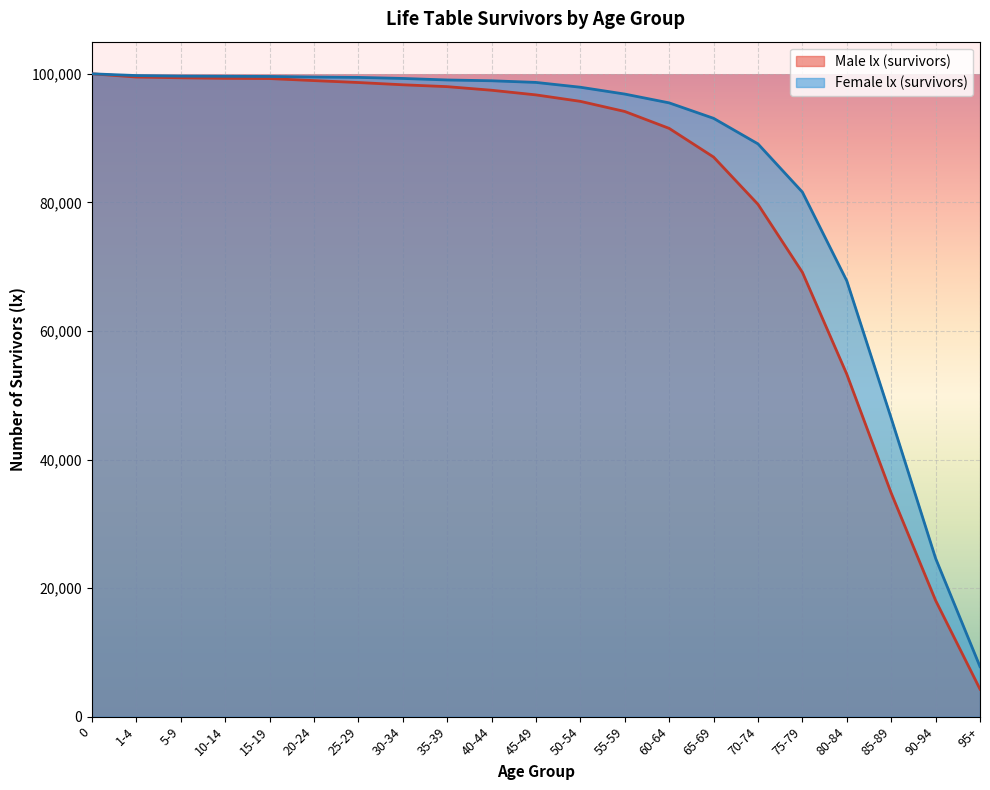

List the series in order of their overall mean, highest first.

Female lx (survivors), Male lx (survivors)